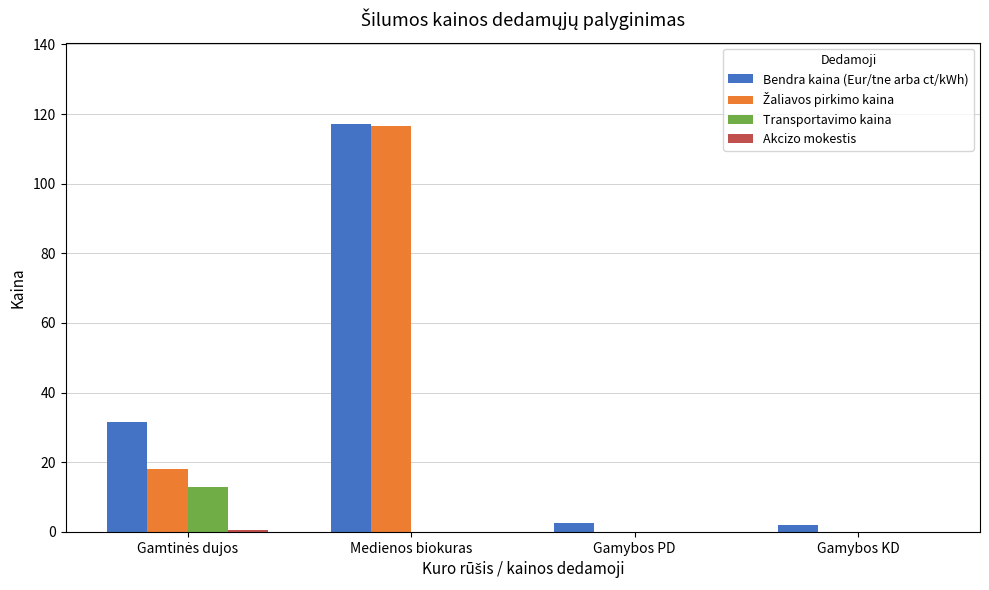

Which series has the largest total across all categories?

Bendra kaina (Eur/tne arba ct/kWh)